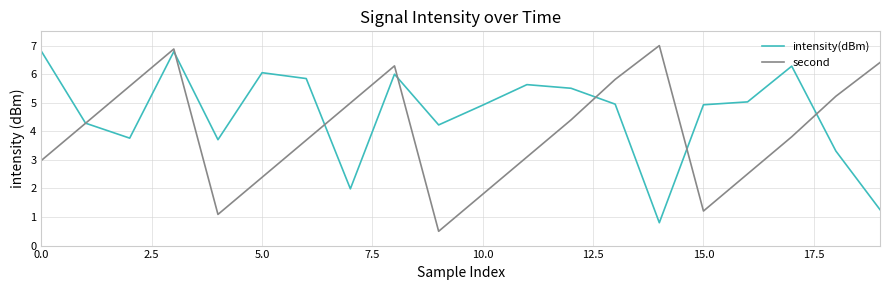

List the series in order of their overall mean, lowest first.

second, intensity(dBm)